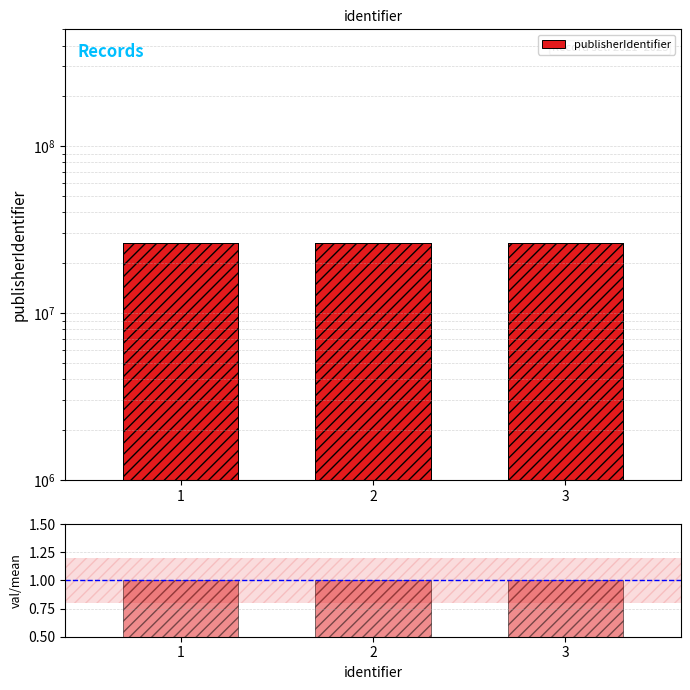

Reading left to right, what are all the values shown in this chart?

publisherIdentifier: 1=26235404	2=26235404	3=26235404
ratio/mean: 1=1	2=1	3=1